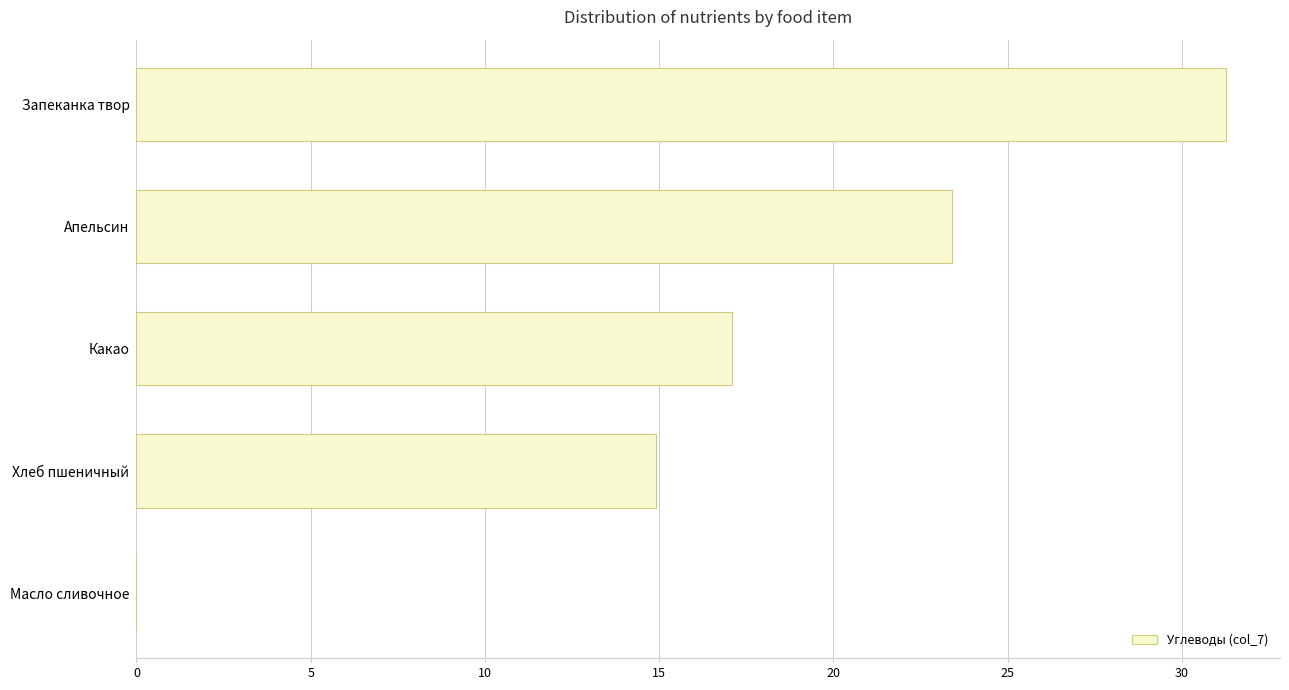

Are the bars grouped side by side (vs. stacked)?

No